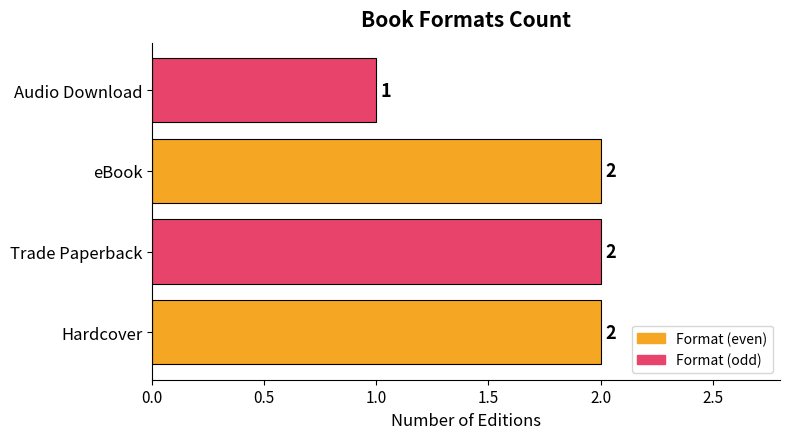

What is the ratio of the value at Trade Paperback to the value at Audio Download?

2.0